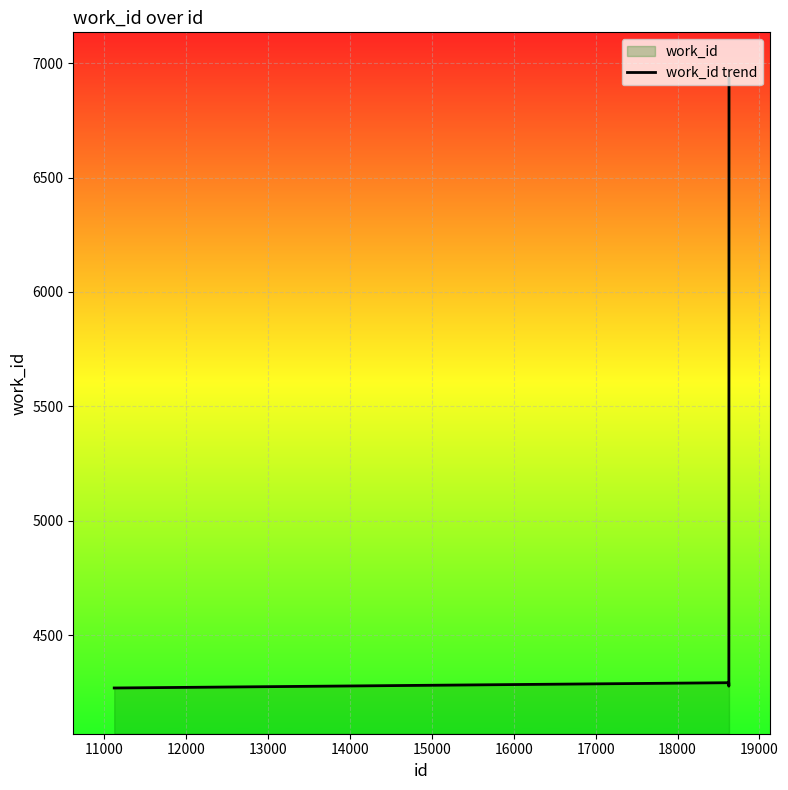

What is the minimum value shown in the chart?

4269